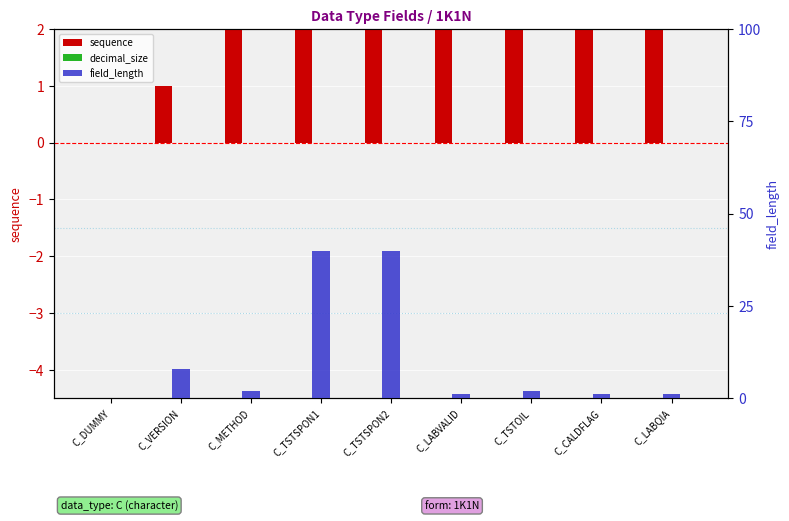

Are the bars horizontal?

No